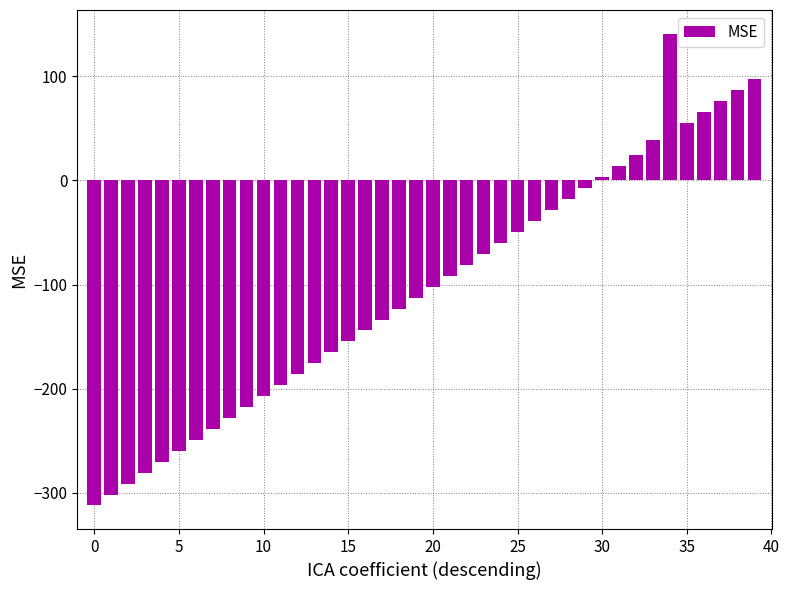

What is the smallest value displayed?

-312.0